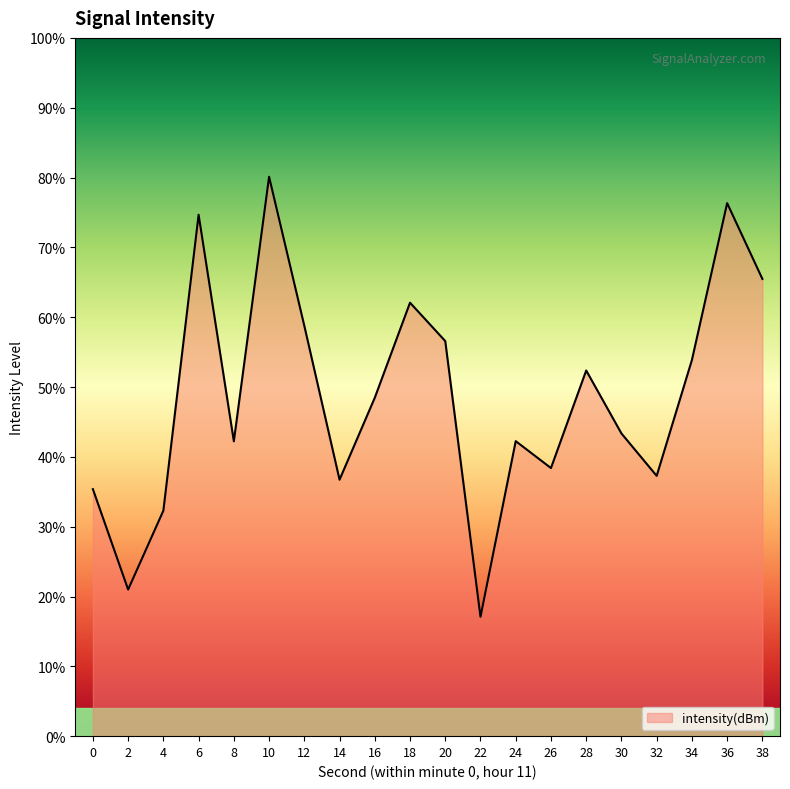

Where is the first local minimum?

2